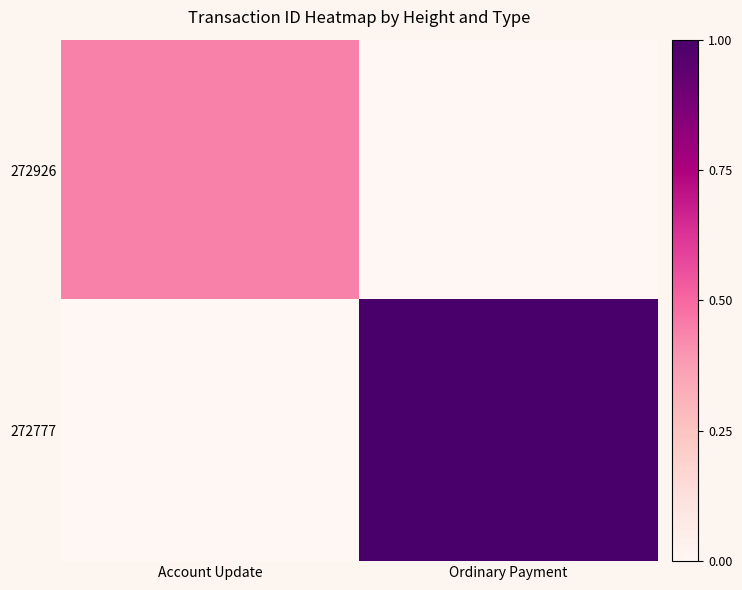

Which category has the lowest value across all series?

Ordinary Payment